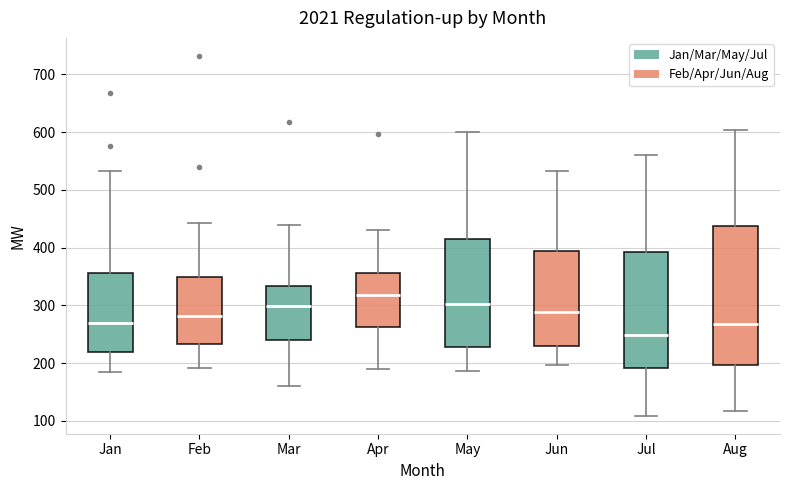

Comparing the boxes themselves (not the whiskers), which one is the tallest?

Aug